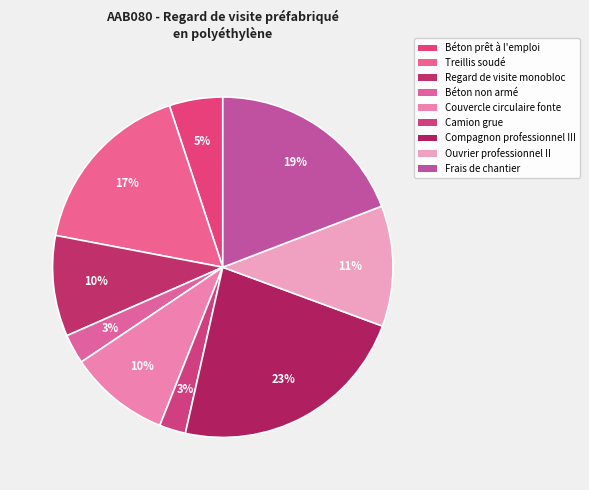

To the nearest percent, what portion does Béton non armé represent?

3%